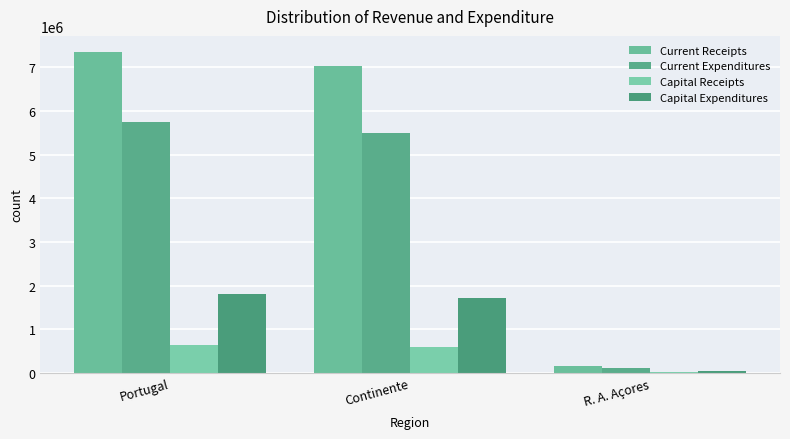

What is the difference between the maximum and minimum values in the Capital Expenditures series?

1750757